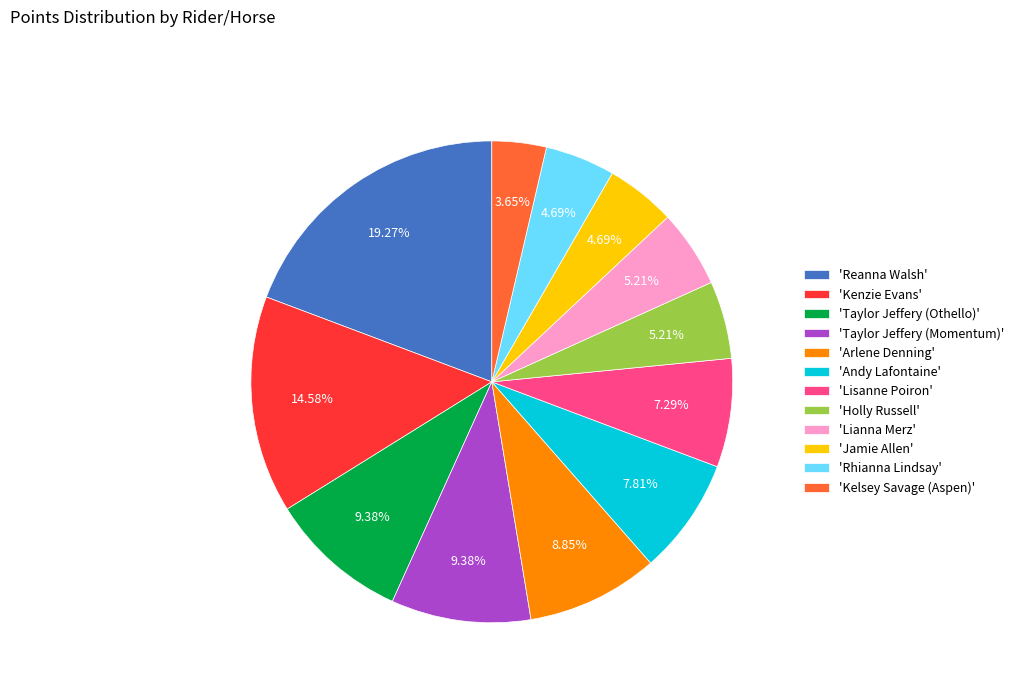

Do 'Reanna Walsh' and 'Andy Lafontaine' together represent more than half of the pie?

No